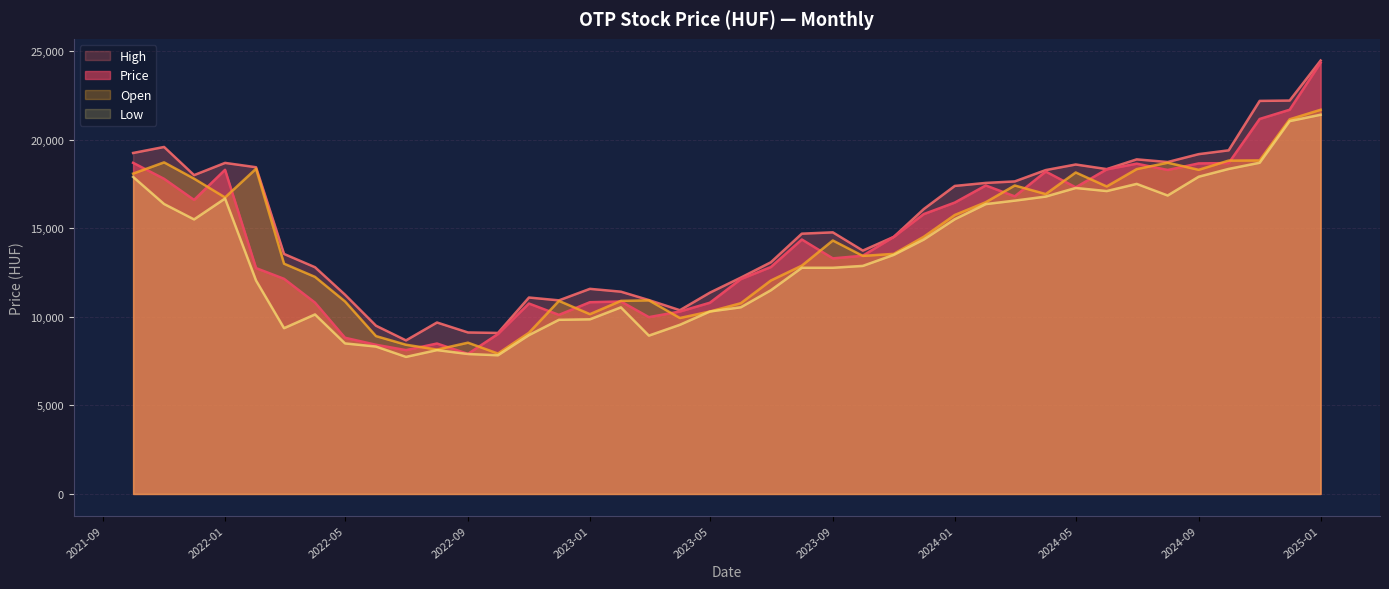

Does the chart display data point markers on the line(s)?

No